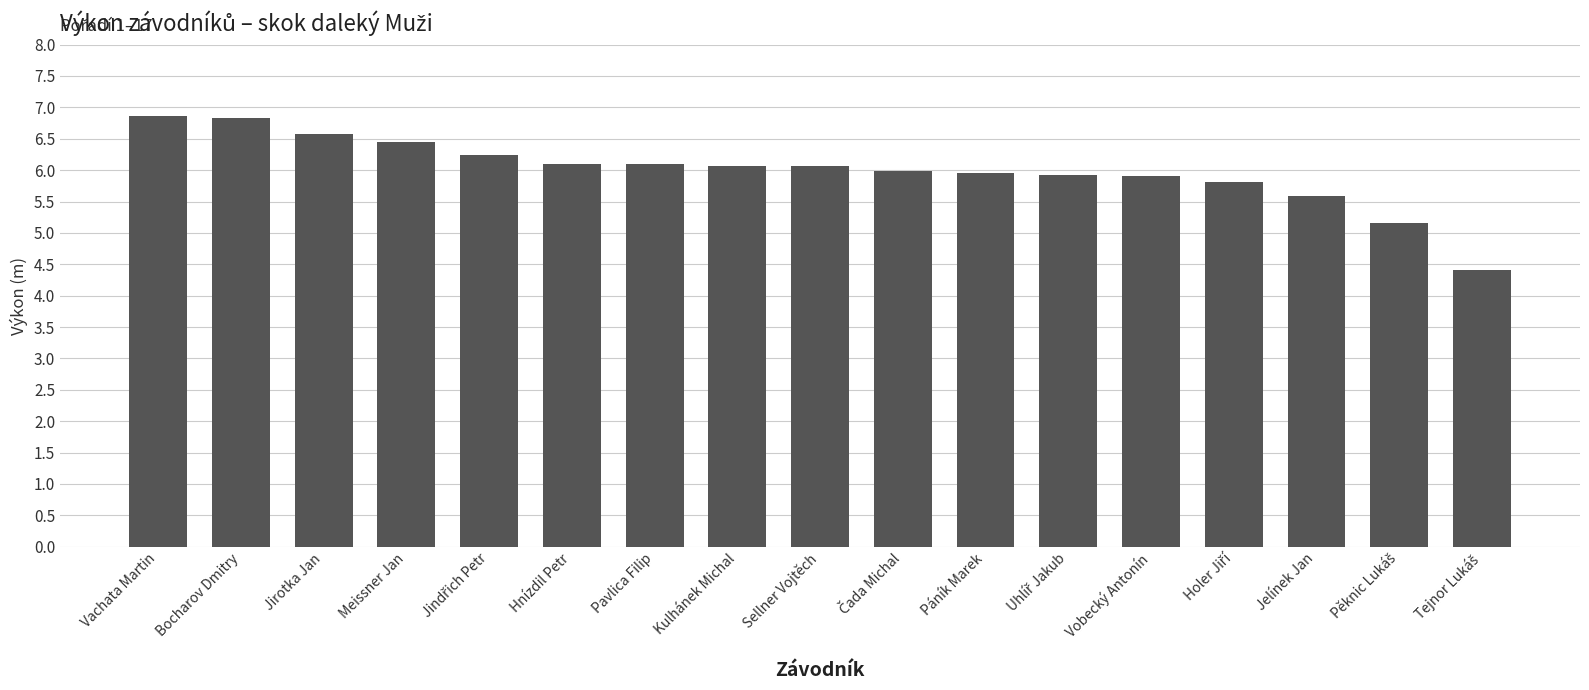

What is the value of the 16th bar from the left?

5.2